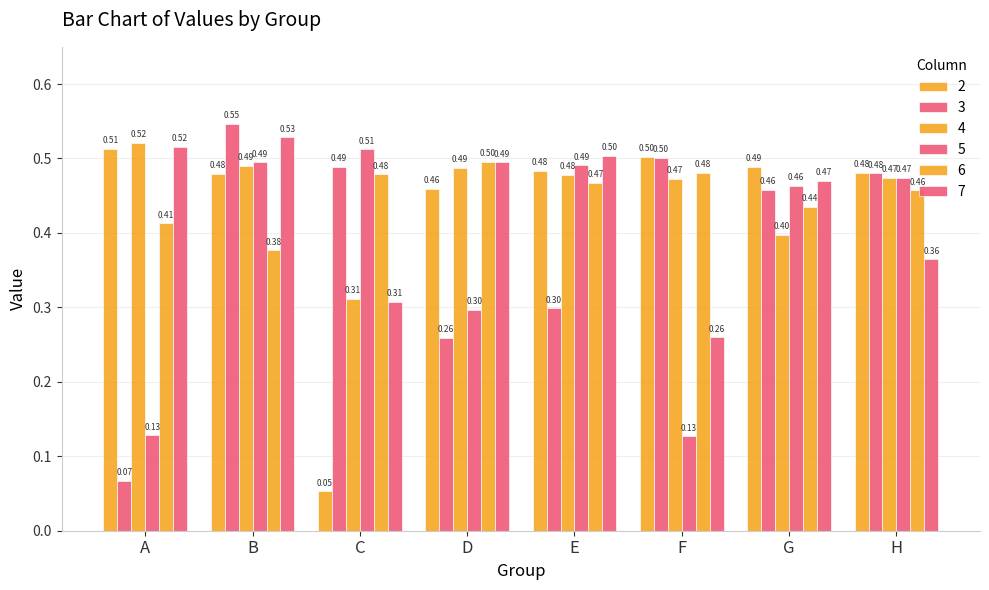

Rank the series at D from highest to lowest value.

6, 7, 4, 2, 5, 3